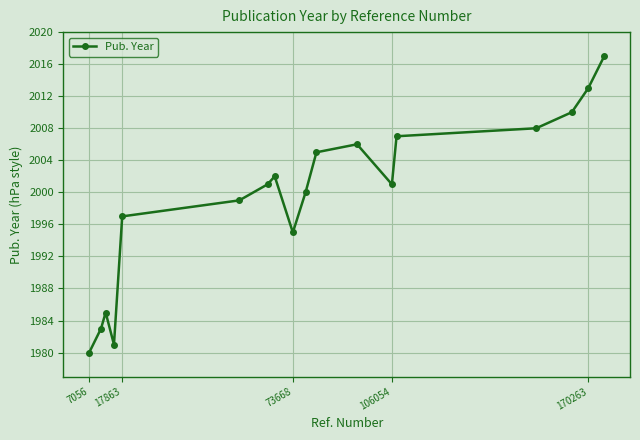

How many points are higher than both their immediate neighbors (excluding endpoints)?

3